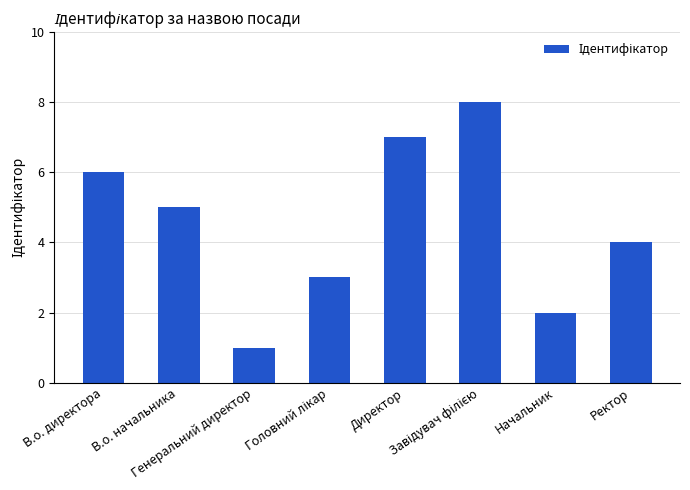

What value does the data have at Генеральний директор?

1